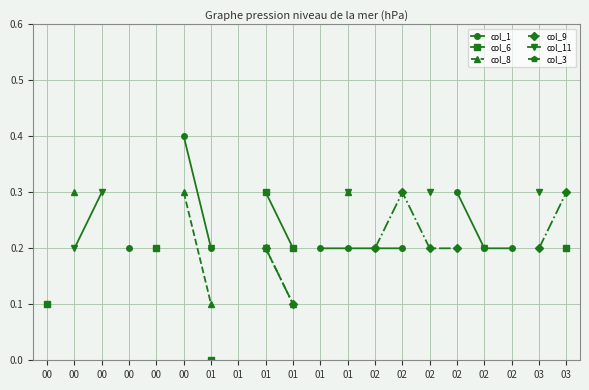

True or false: col_3 has more than 0 points higher than both neighbors.

False